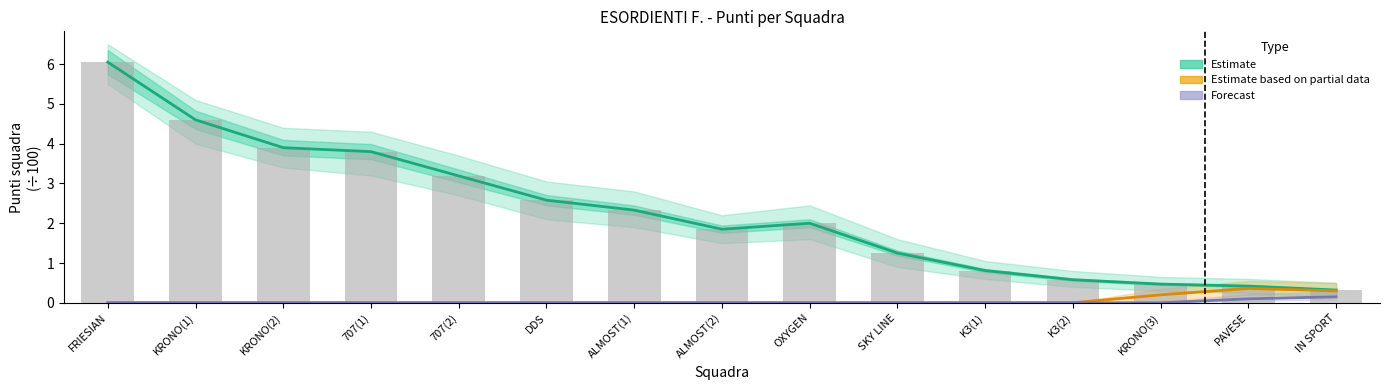

Which series has the largest range (max minus min)?

Estimate